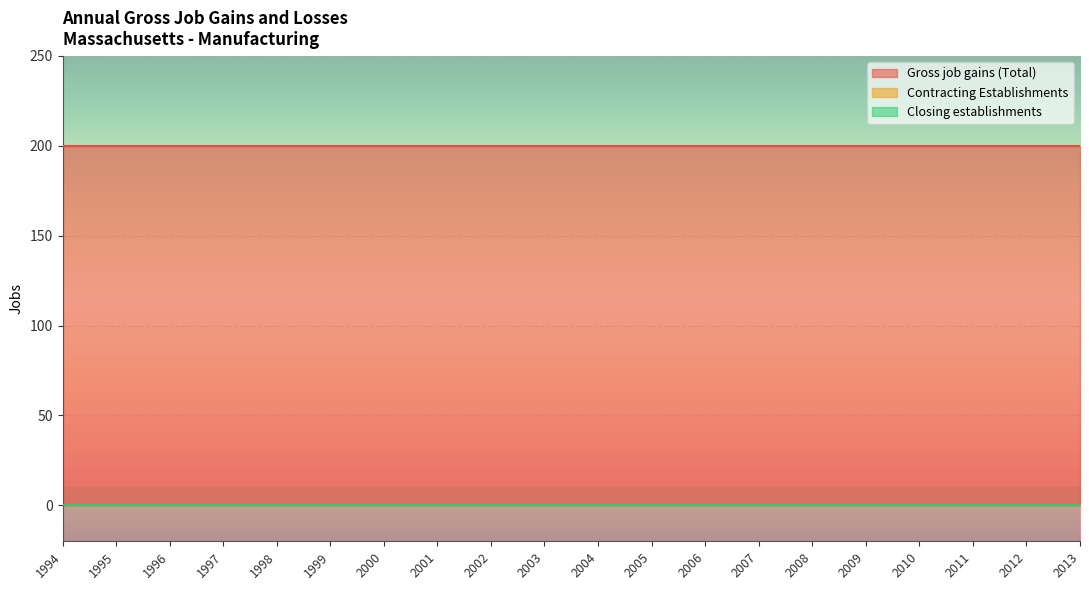

How many lines are shown in the chart?

3